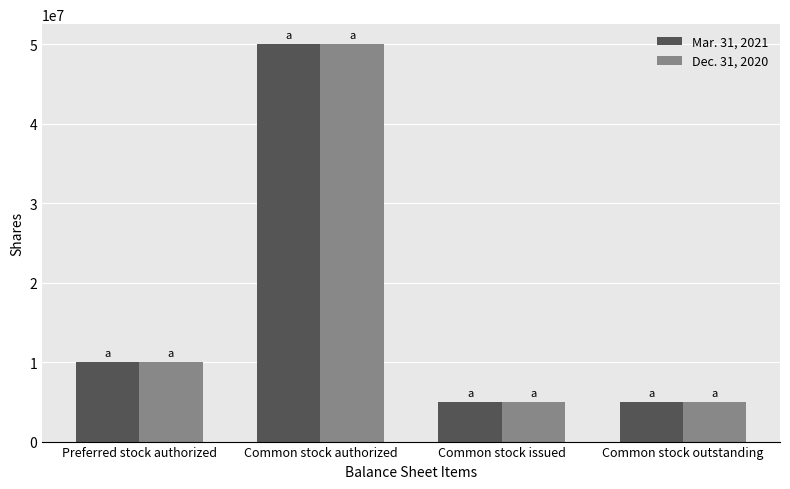

Count the Mar. 31, 2021 values in the range 5000000 to 50000000.

4